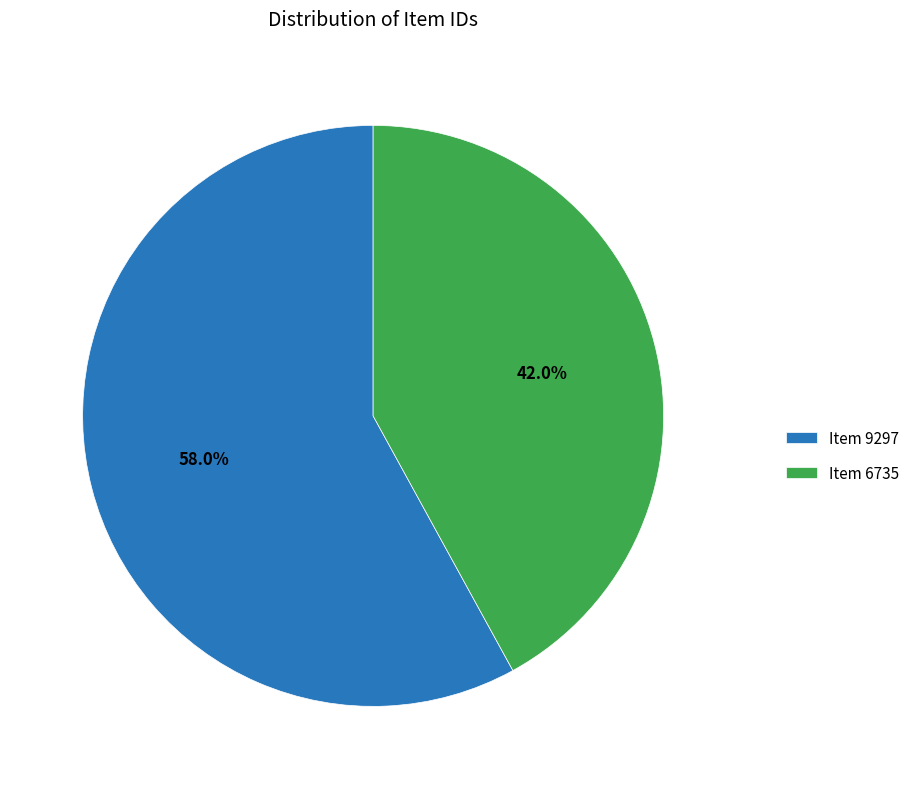

Rank the categories by value from lowest to highest.

Item 6735, Item 9297